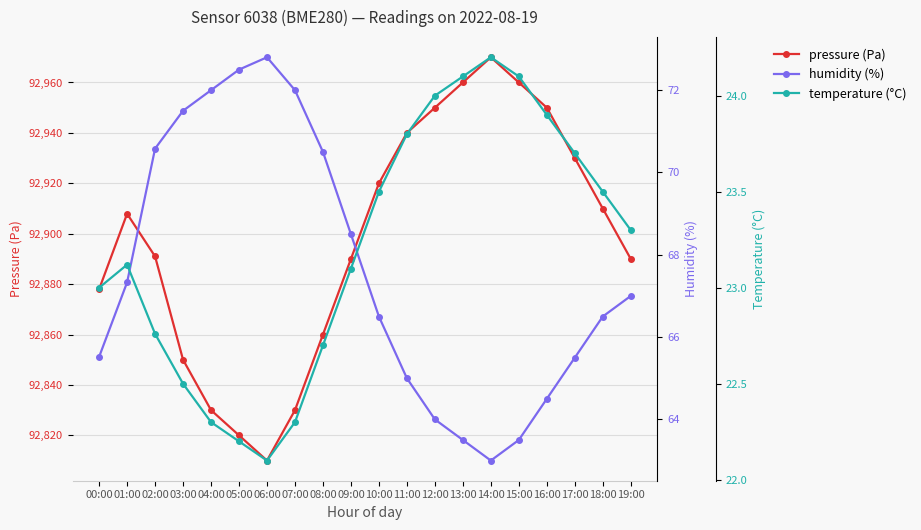

Rank the series at 03:00 from highest to lowest value.

pressure (Pa), humidity (%), temperature (°C)